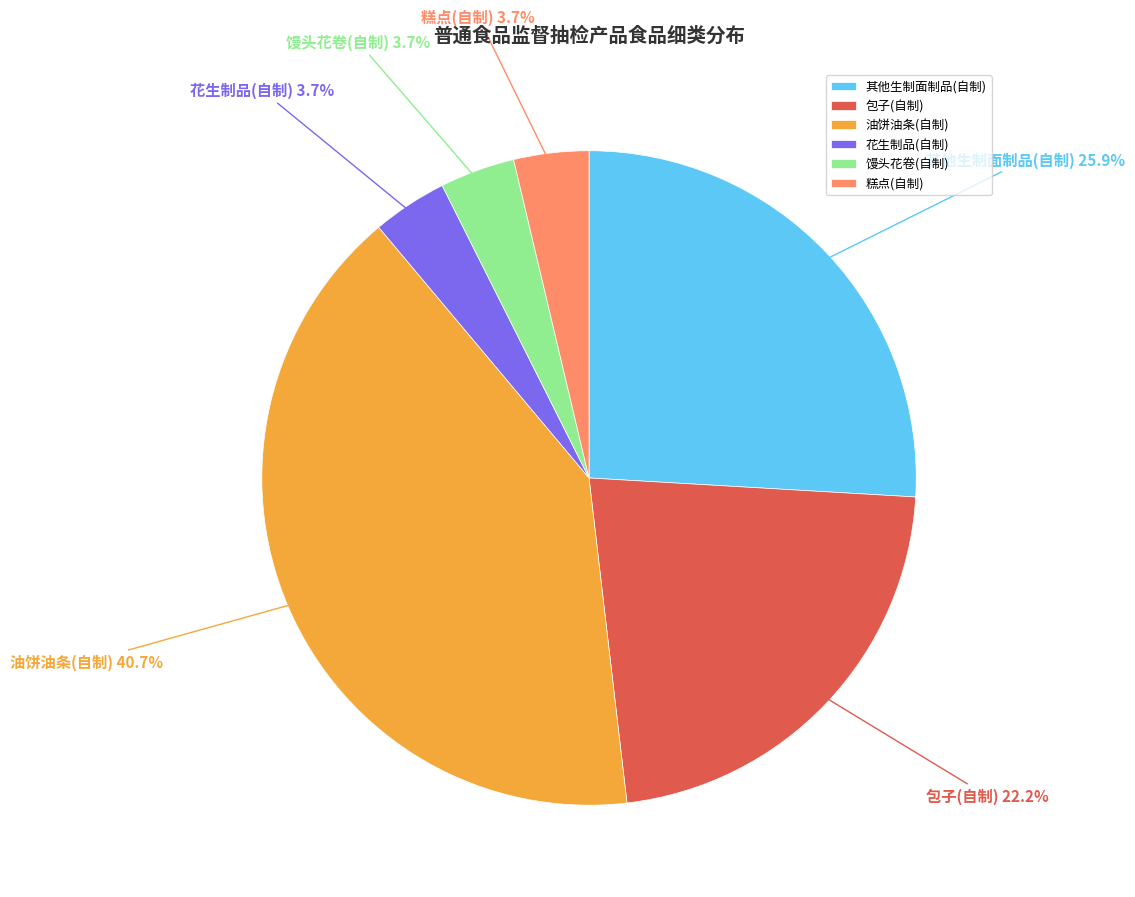

Is 馒头花卷(自制) the majority of the pie?

No